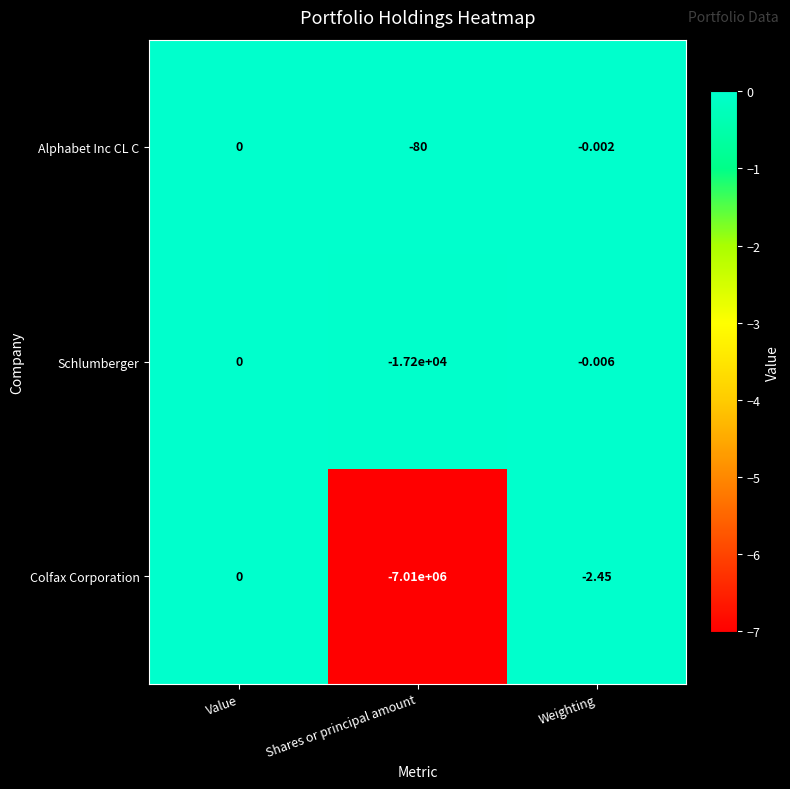

How many categories are shown in the chart?

3